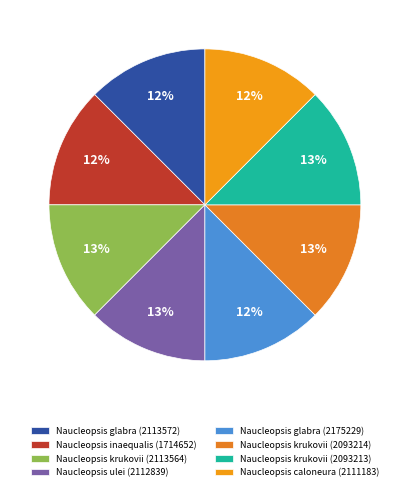

To the nearest percent, what percentage of the pie is Naucleopsis glabra (2113572)?

12%